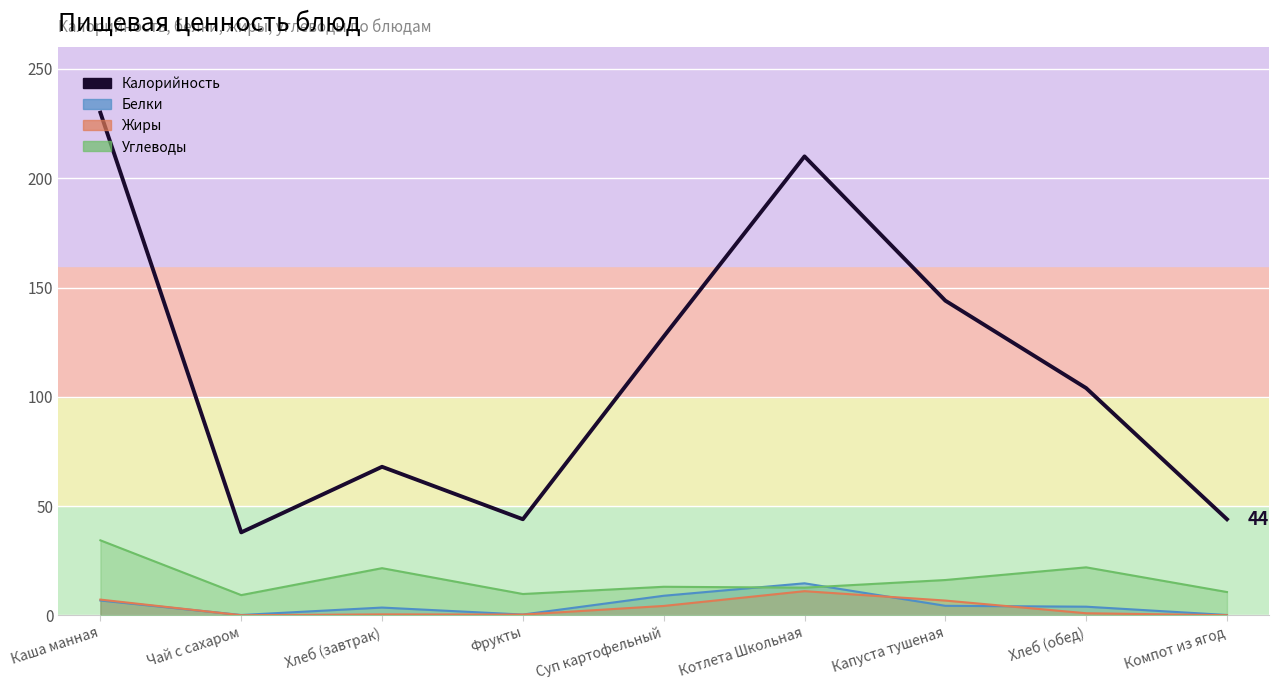

At which category does the chart reach its minimum across all series?

Чай с сахаром